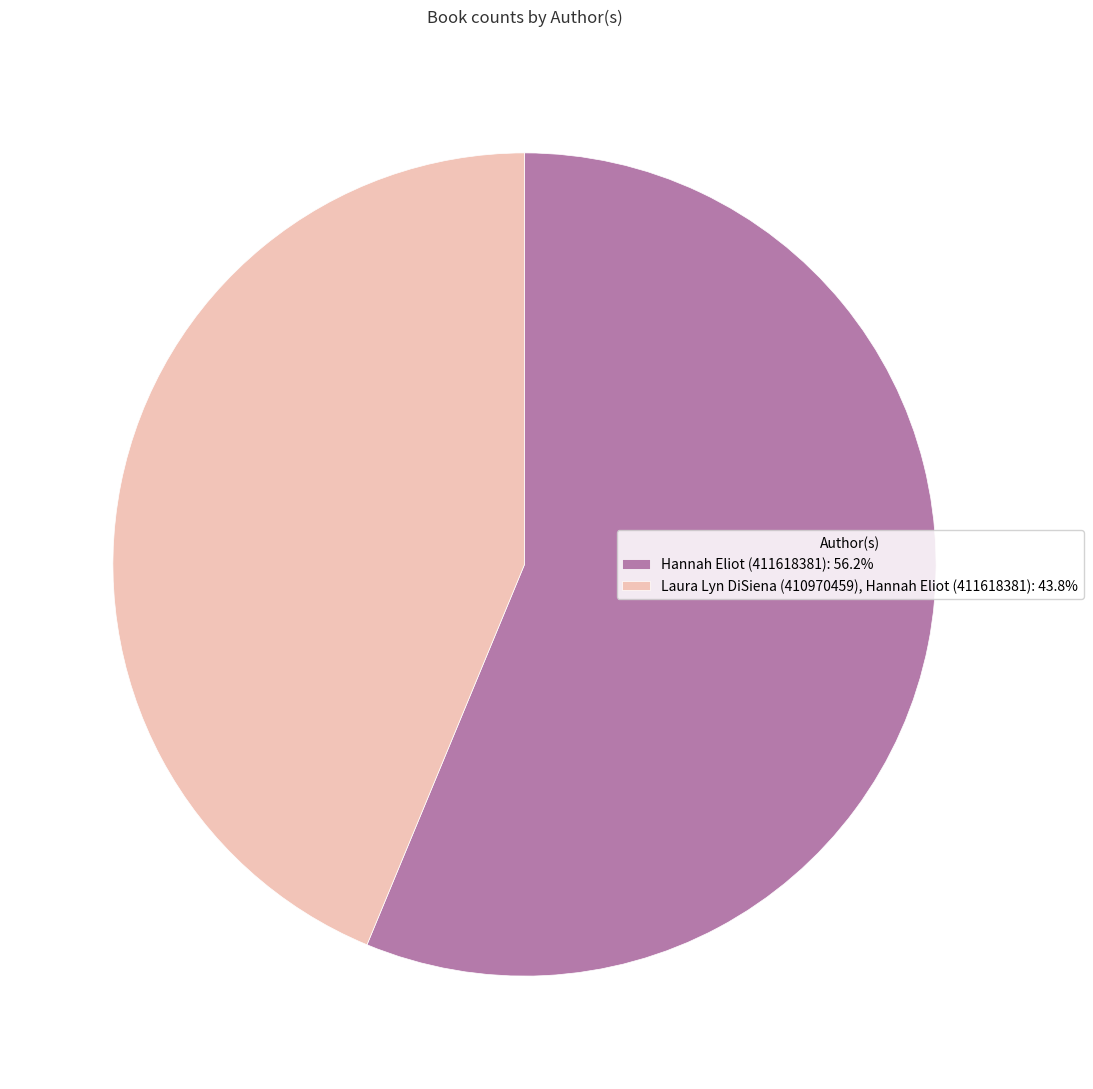

What is the largest slice in the pie chart?

Hannah Eliot (411618381)